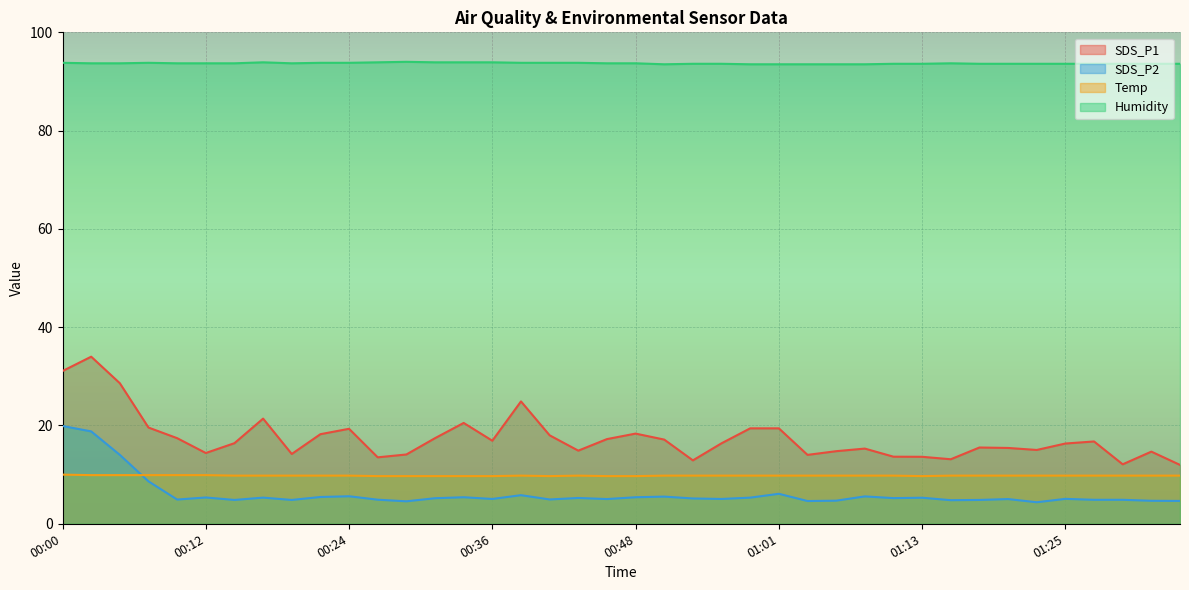

Count the Temp values in the range 9 to 10.

40